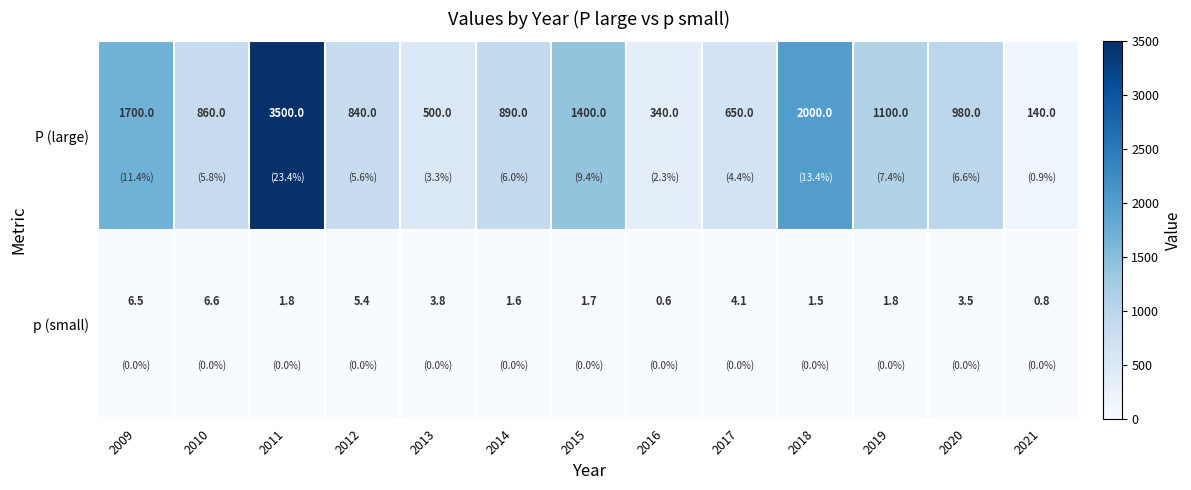

At which label is p (small) closest to 3?

2020